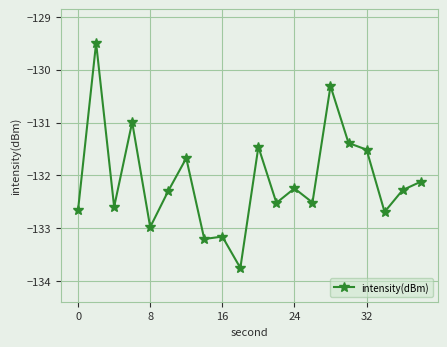

What is the sum of all values?

-2641.9